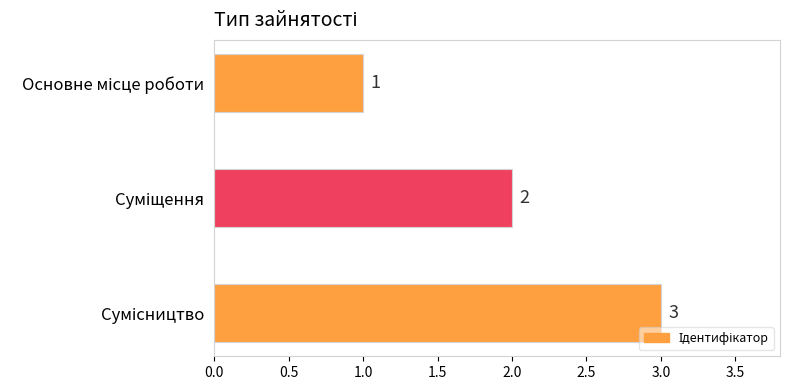

What is the sum of all values?

6